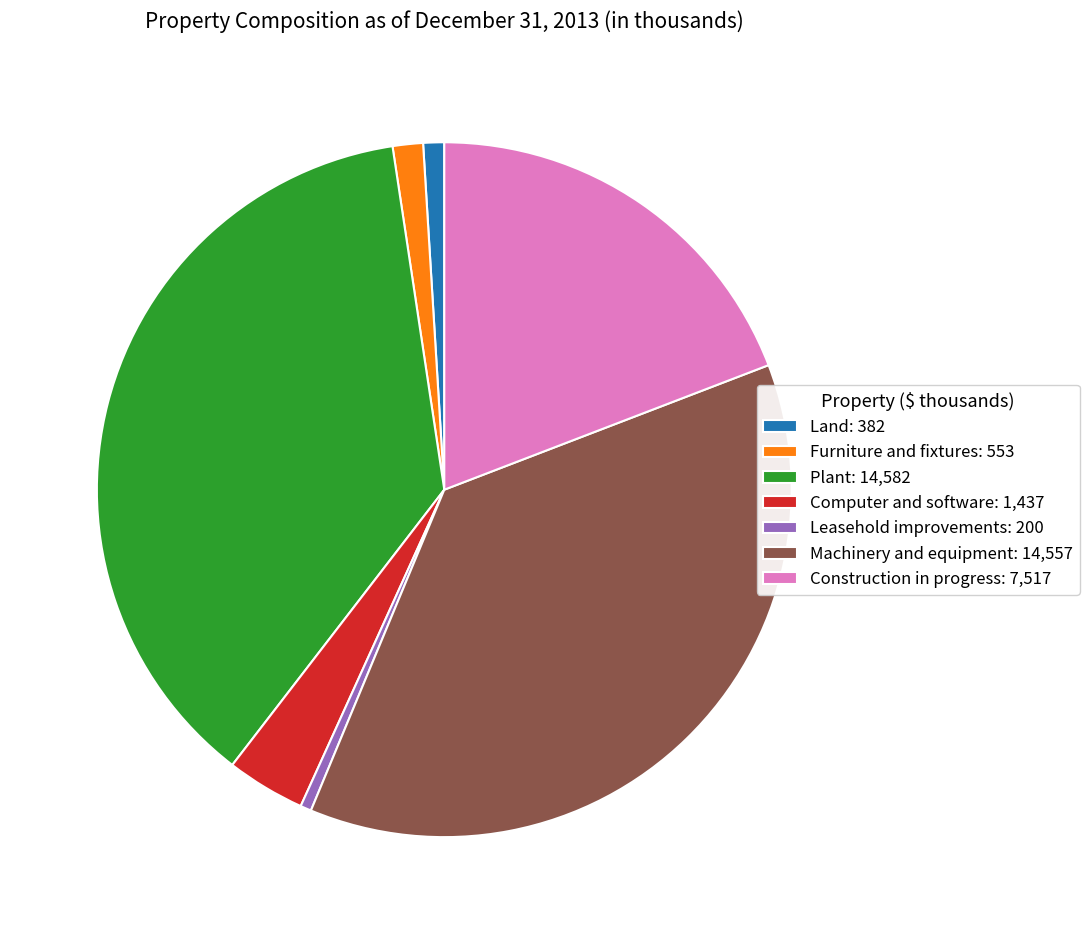

Does Plant represent more than half of the total?

No